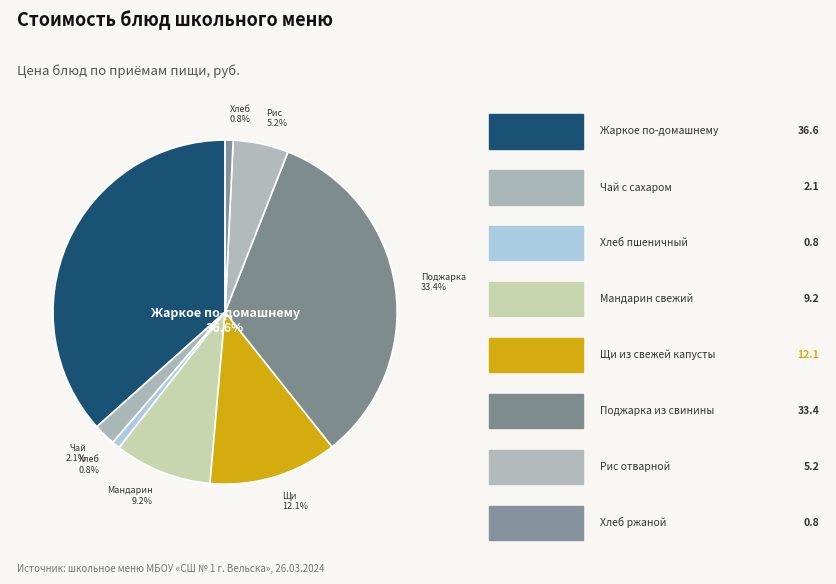

What is the total percentage of Мандарин свежий and Чай с сахаром?

11.2%